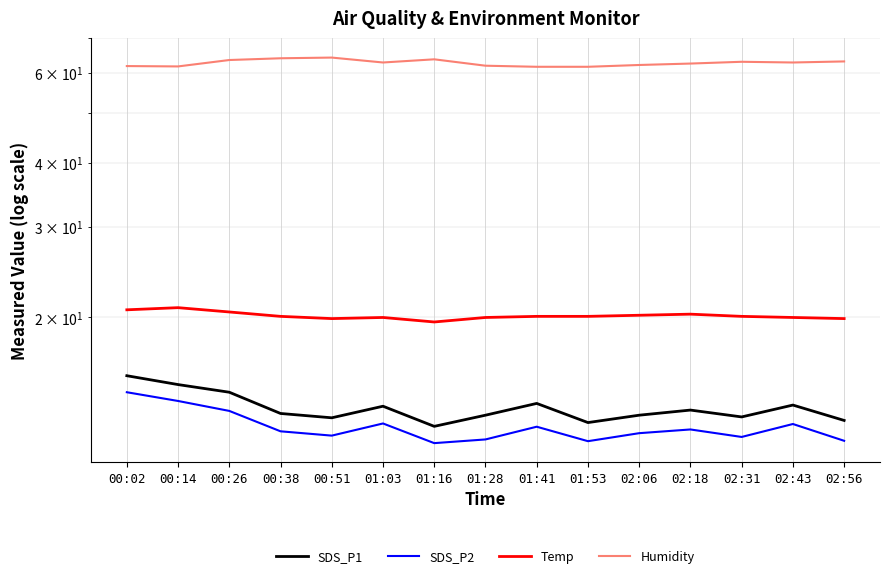

At which category does SDS_P2 reach its first local peak?

01:03